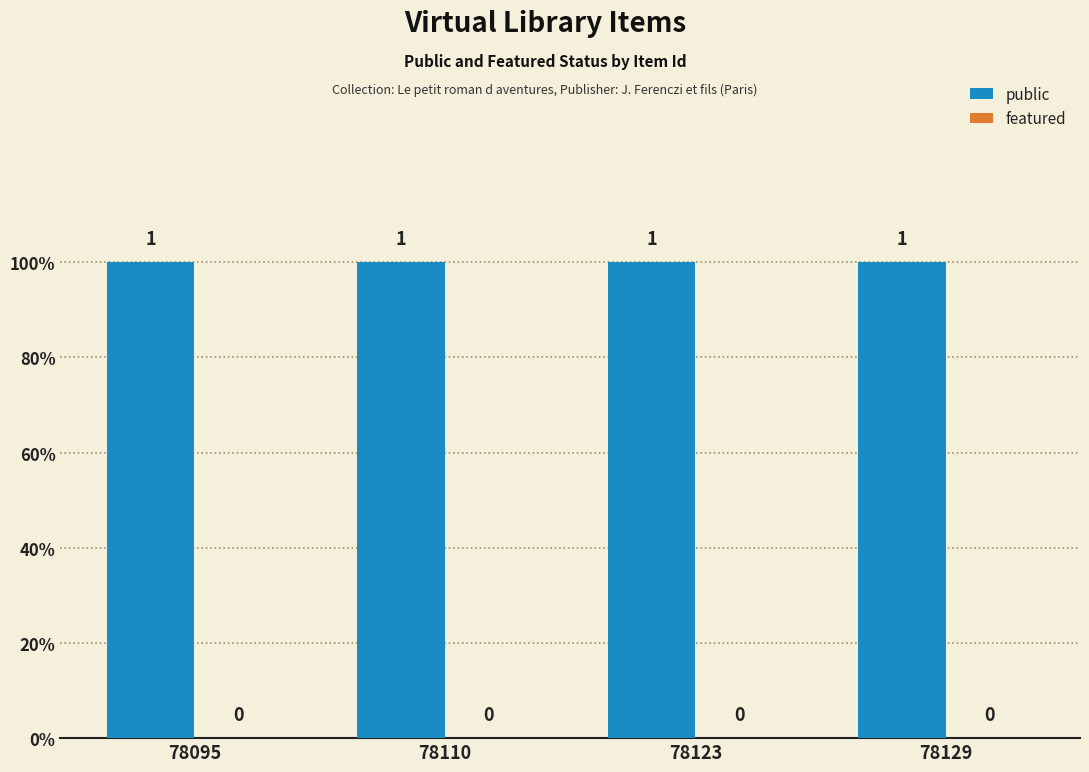

Is the value of public at 78110 greater than the value of featured at 78123?

Yes